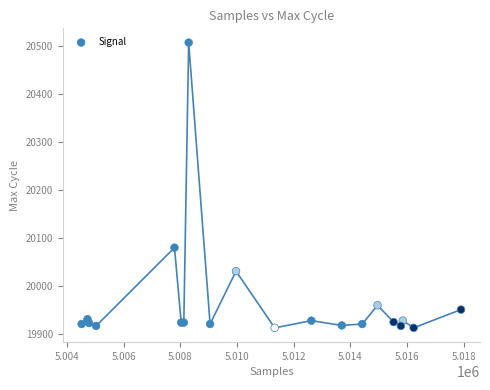

What Y value in the scatter plot is closest to 20210?

20080